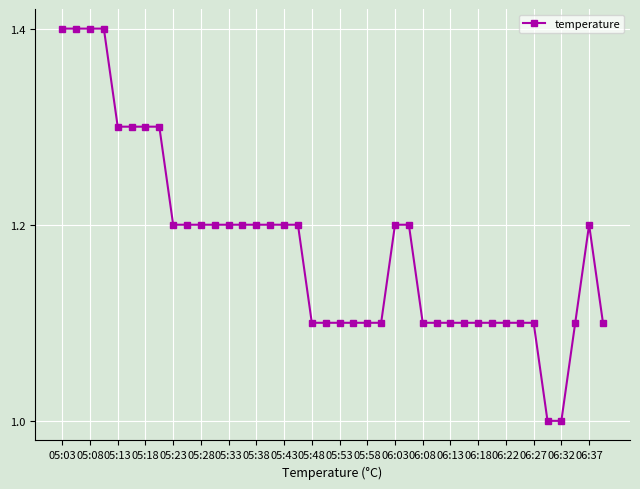

Count the values in the range 1 to 2.

40